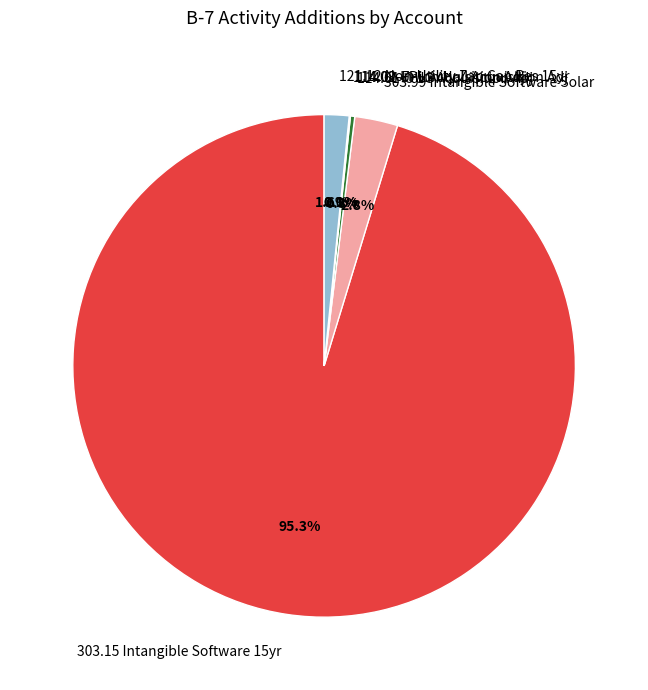

To the nearest percent, what is the average slice percentage?

17%